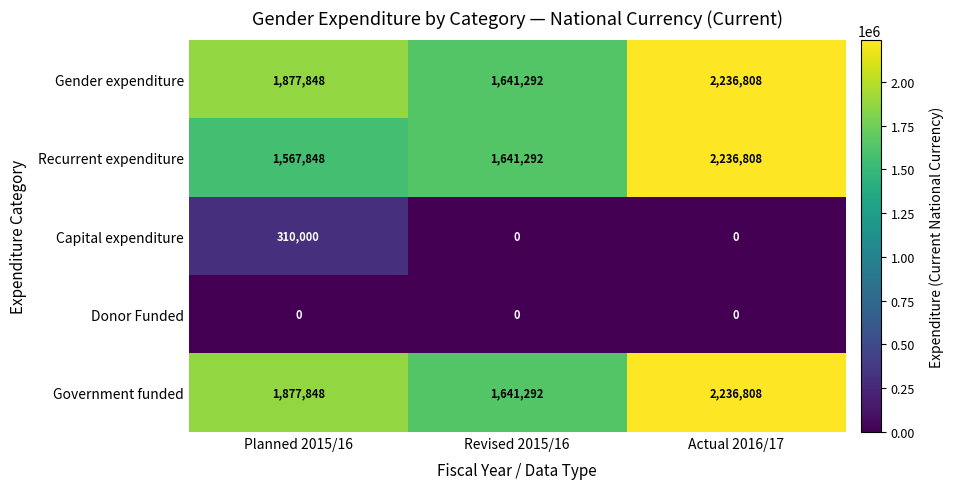

How many distinct data groups are displayed?

5